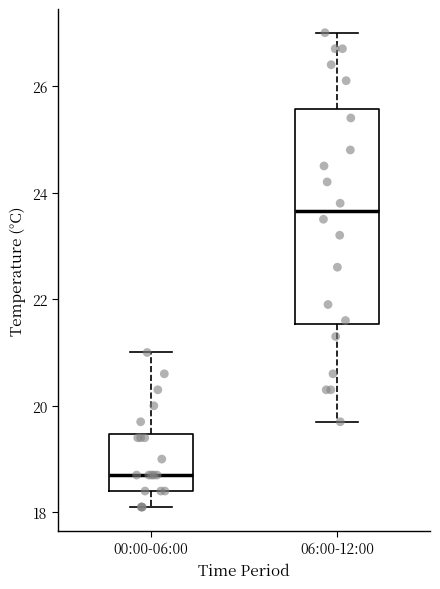

Which box is the tallest, from its lower edge to its upper edge?

06:00-12:00